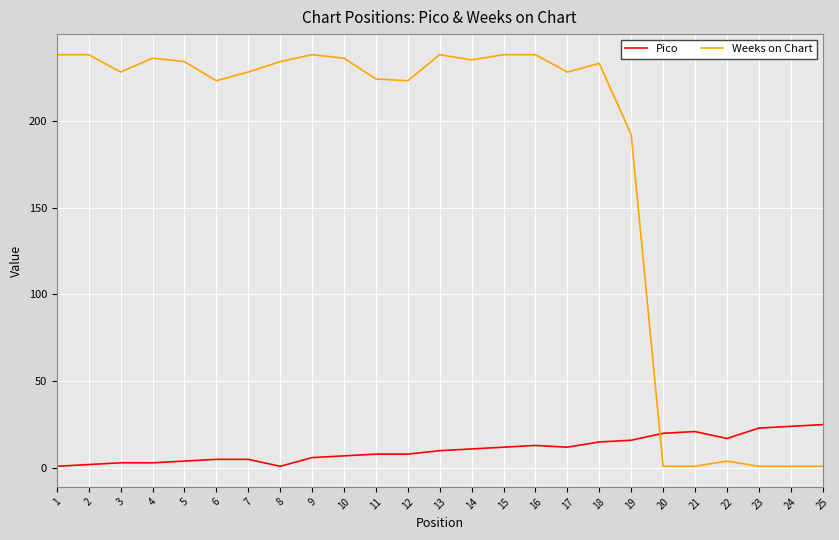

Which series has the widest spread of values?

Weeks on Chart